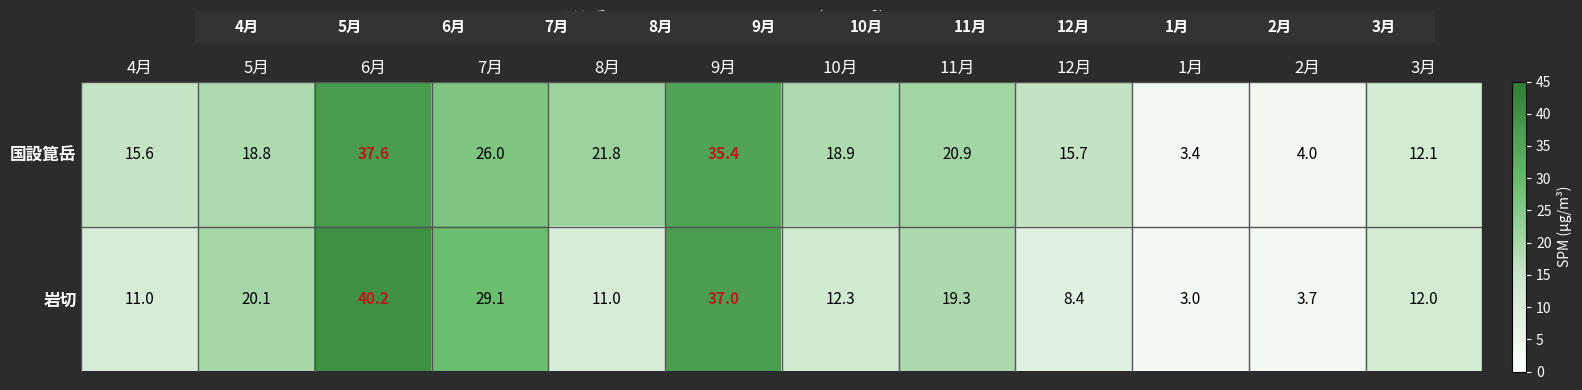

True or false: 岩切 has a value of 40.7 at 7月.

False